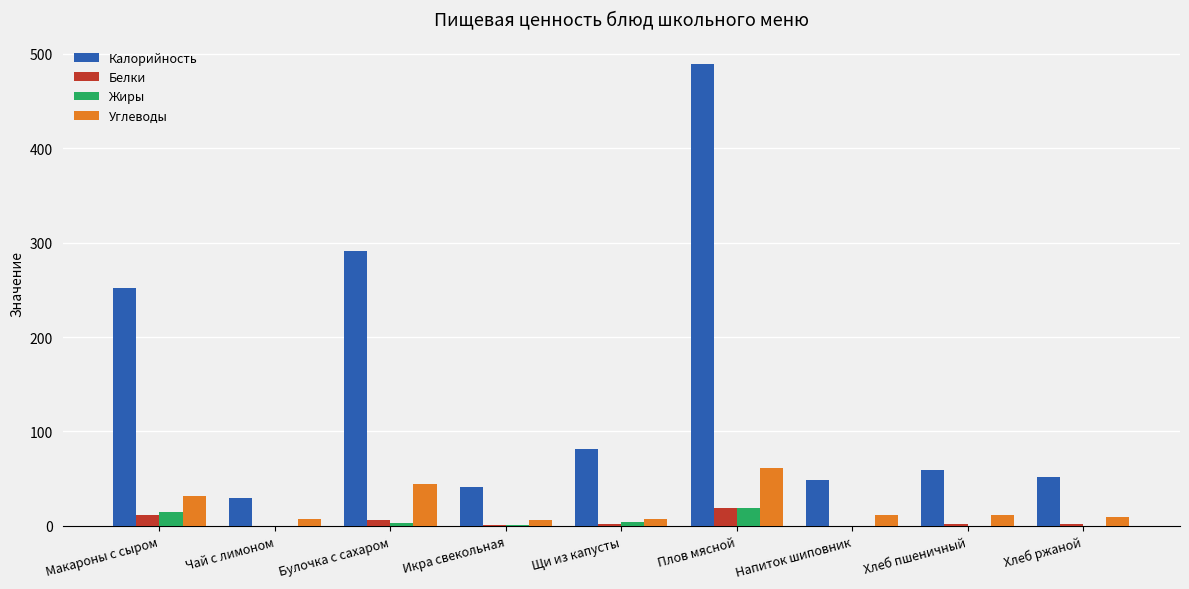

What is the sum of all Калорийность values?

1344.1